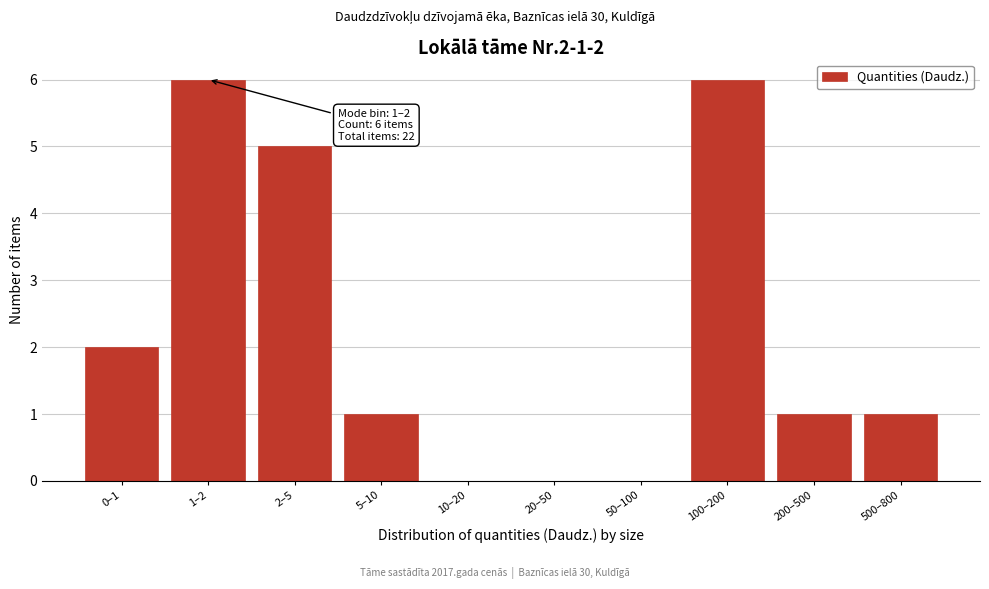

Reading left to right, extract all data points from this chart.

0–1=2	1–2=6	2–5=5	5–10=1	10–20=0	20–50=0	50–100=0	100–200=6	200–500=1	500–800=1